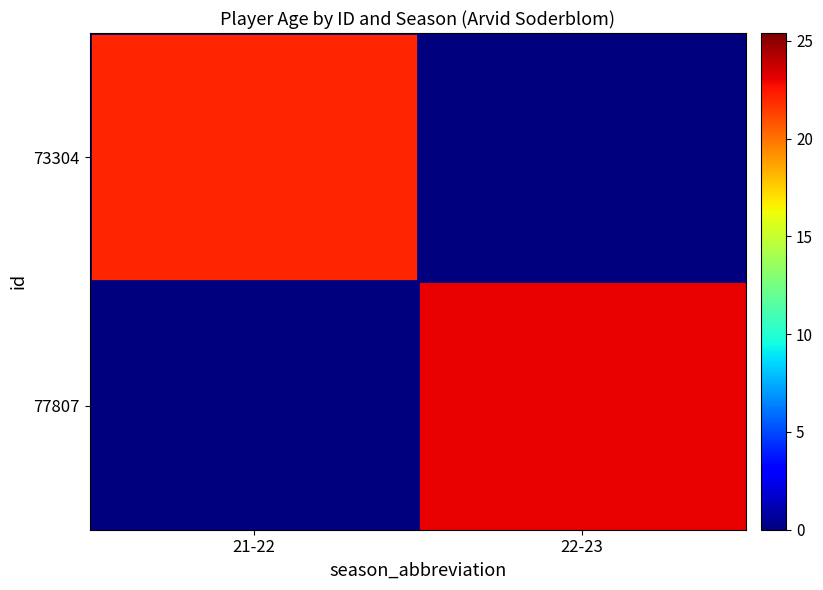

What is the greatest value displayed?

23.1